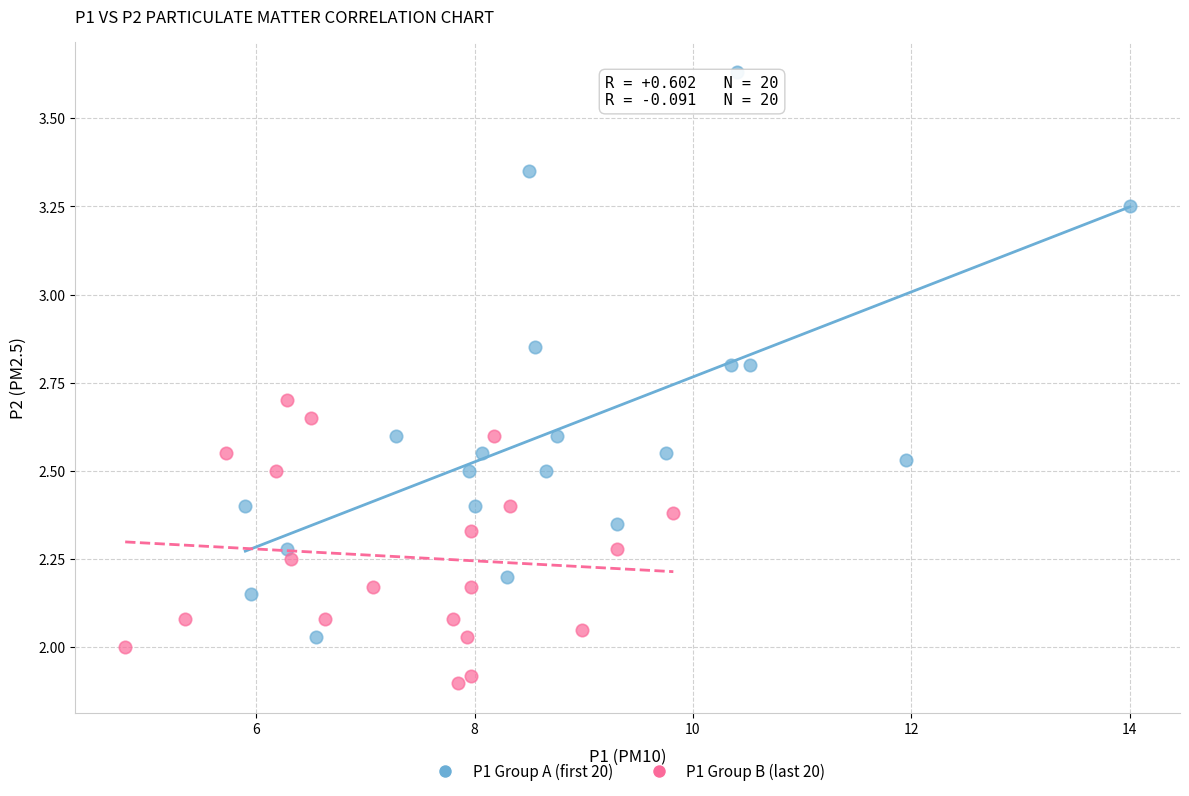

Which series reaches the minimum Y coordinate?

P1 Group B (last 20)